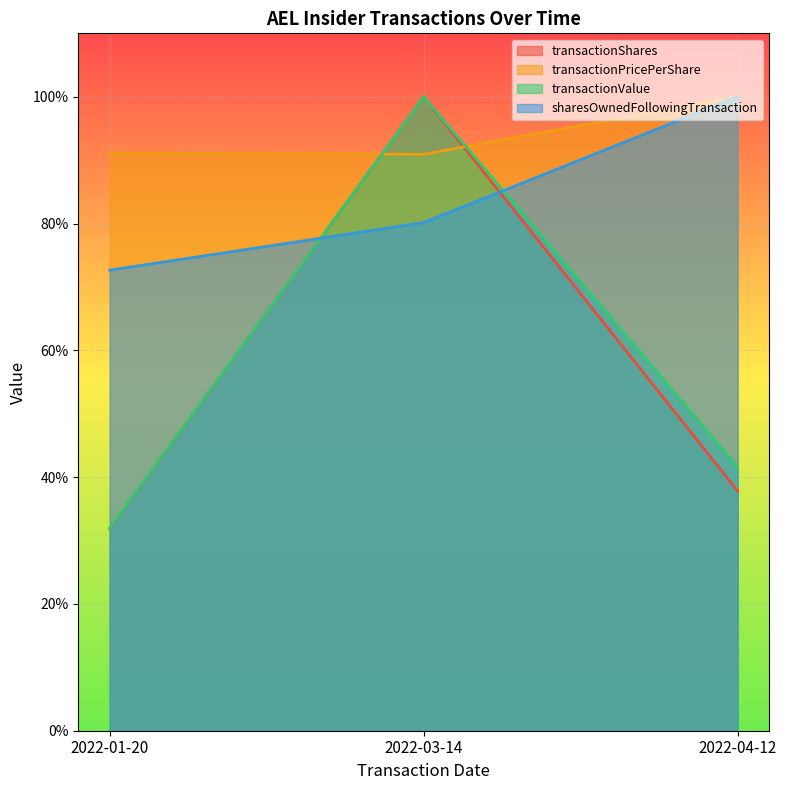

At which category is the sum across all series the highest?

2022-03-14